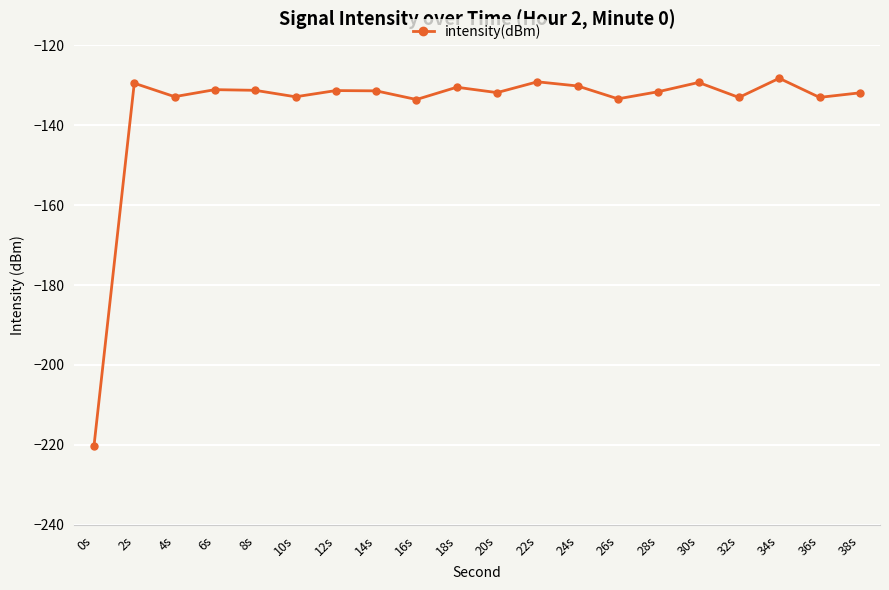

What is the label of the 15th point from the right?

10s